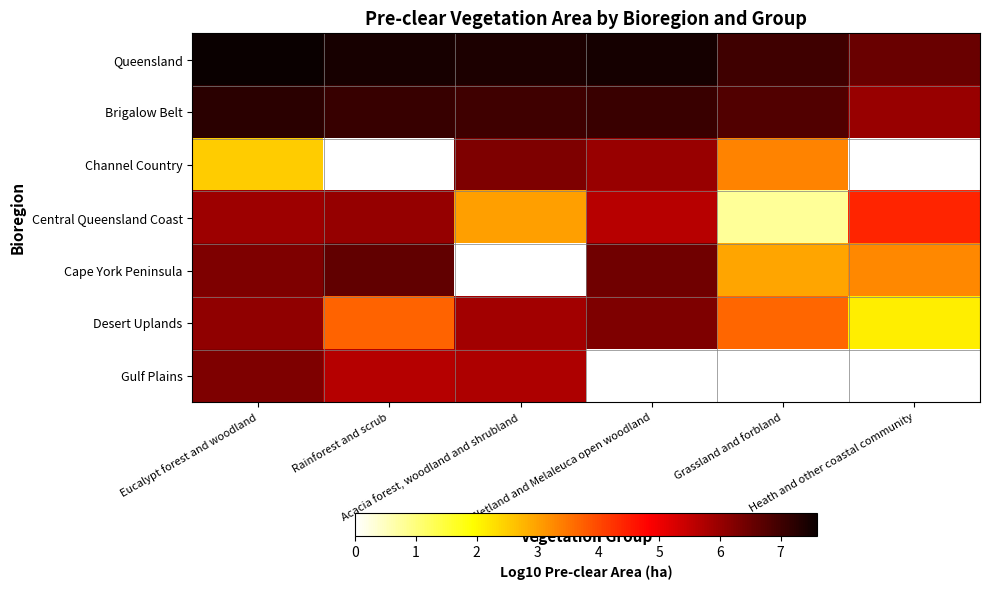

At which category does the chart reach its minimum across all series?

Grassland and forbland